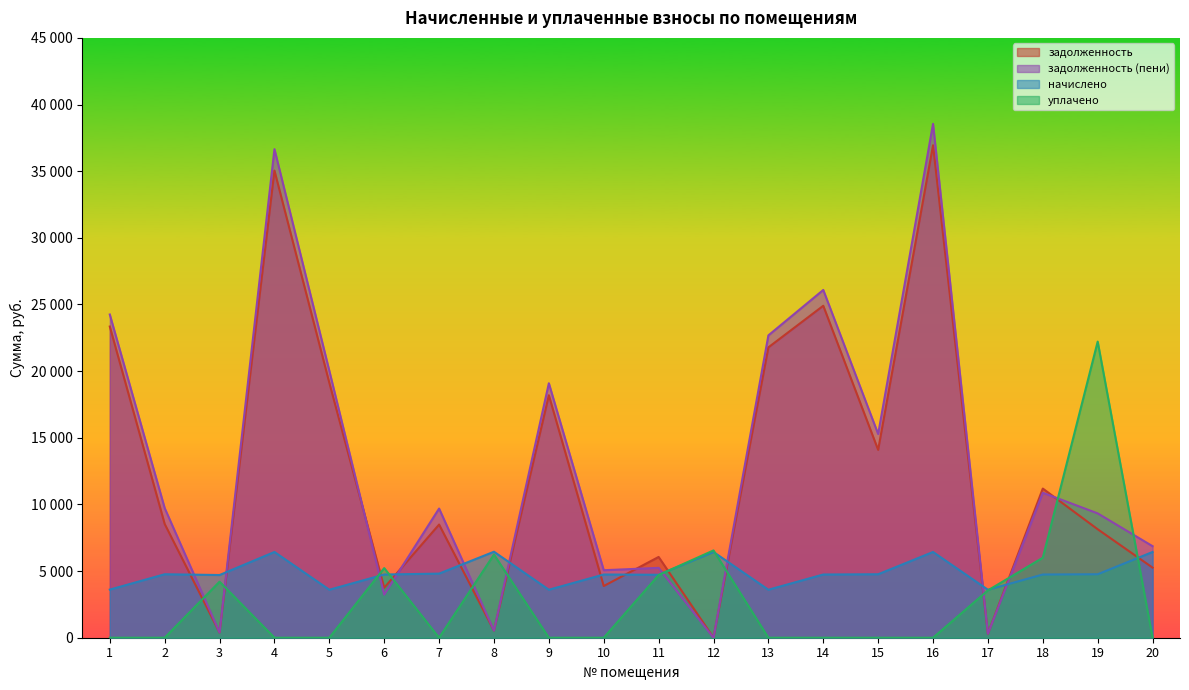

At which category does начислено reach its first local peak?

2